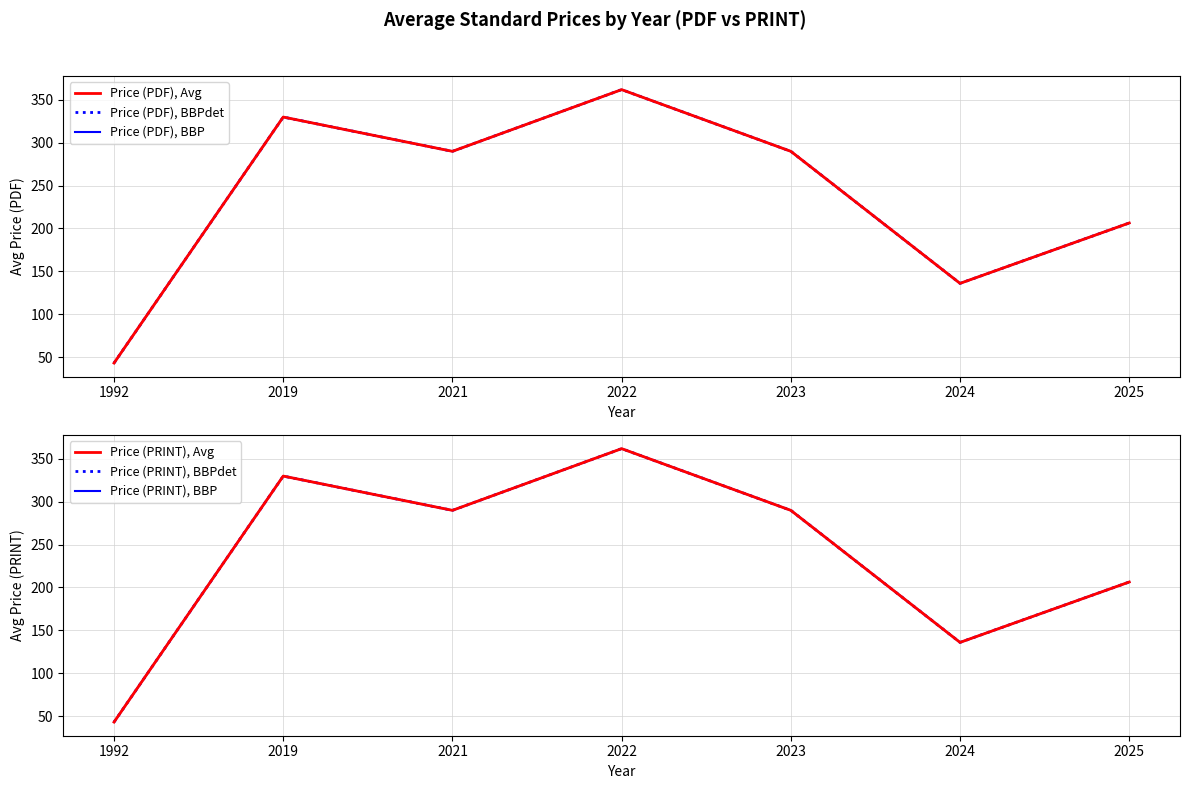

The value of Price (PDF), Avg at 2019 is 551.5. True or false?

False